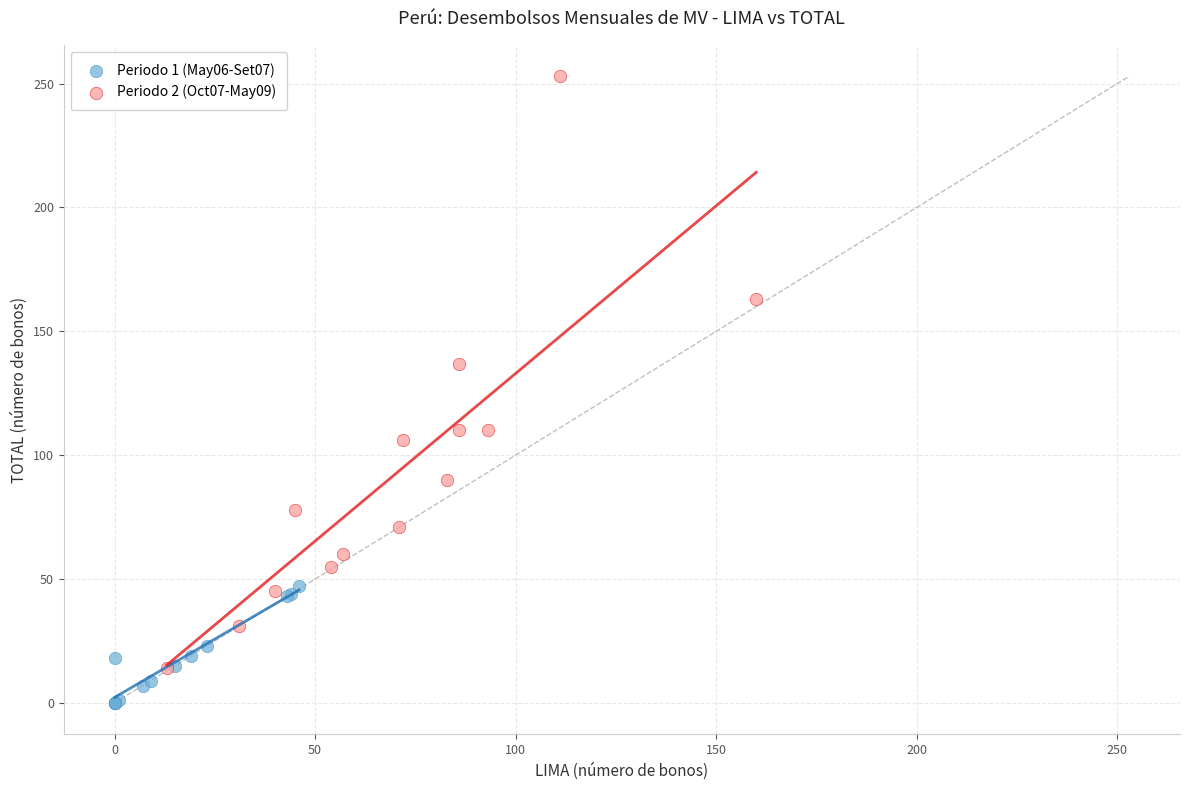

Which series contains the lowest Y value?

Periodo 1 (May06-Set07)